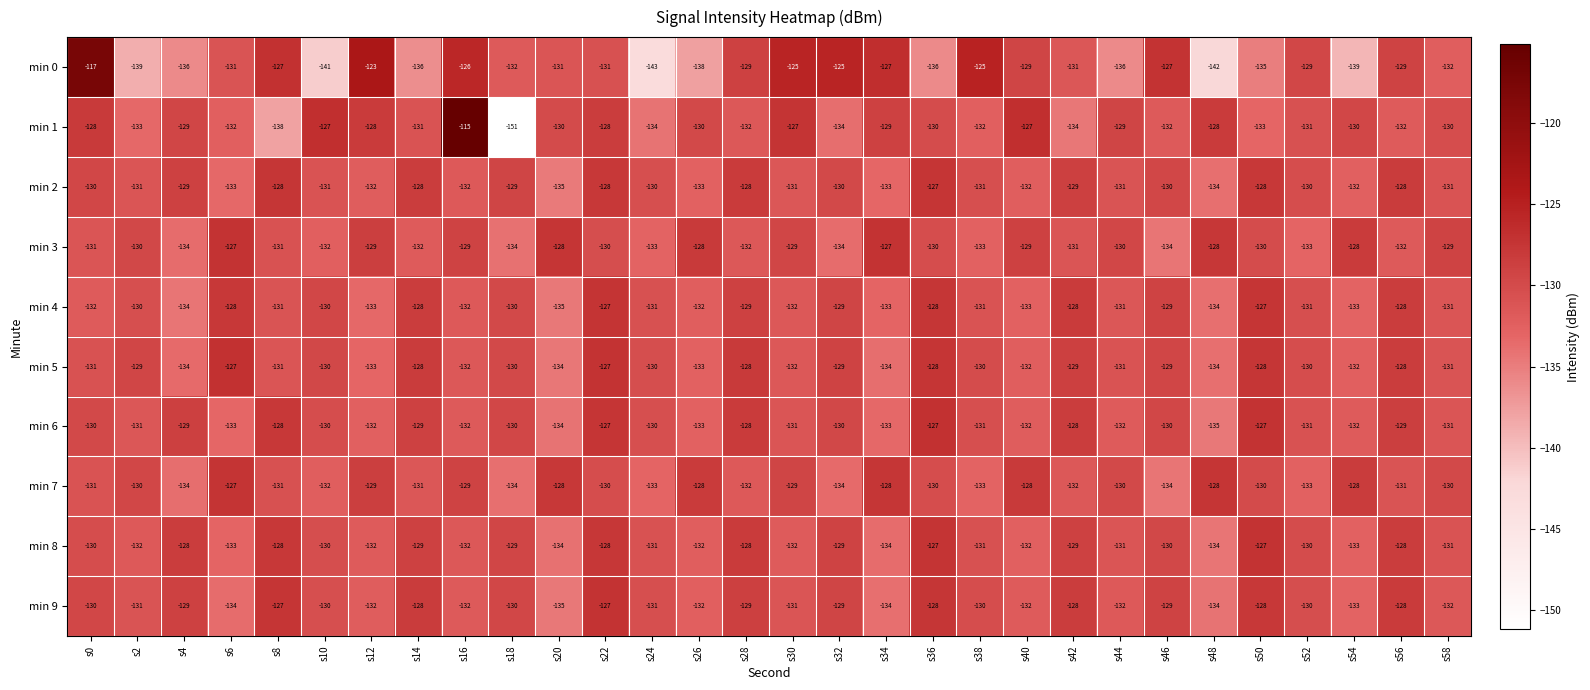

Count the number of data series in this chart.

10